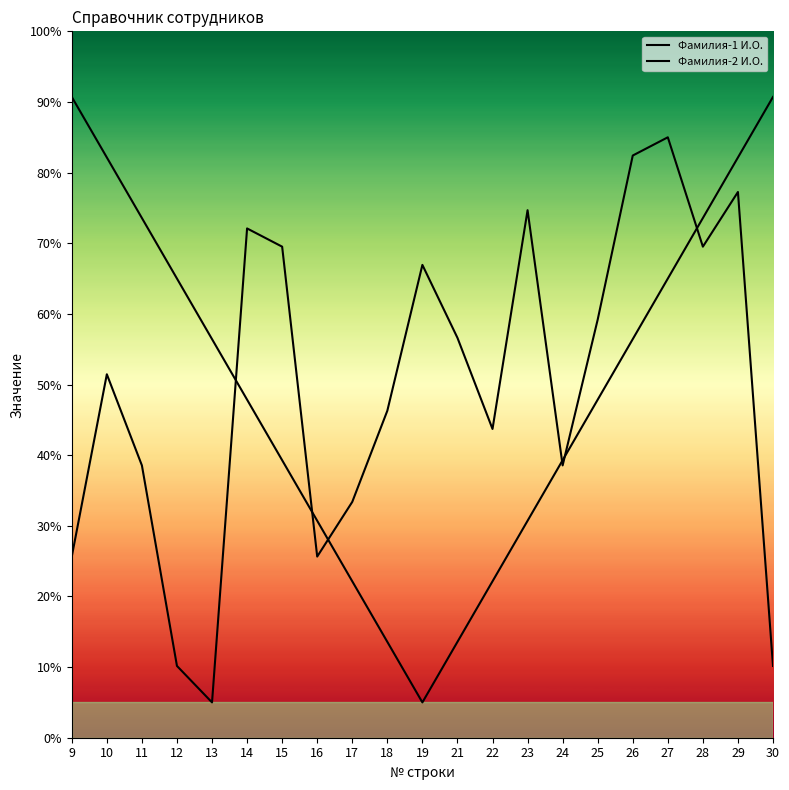

What is the minimum value shown in the chart?

5.0